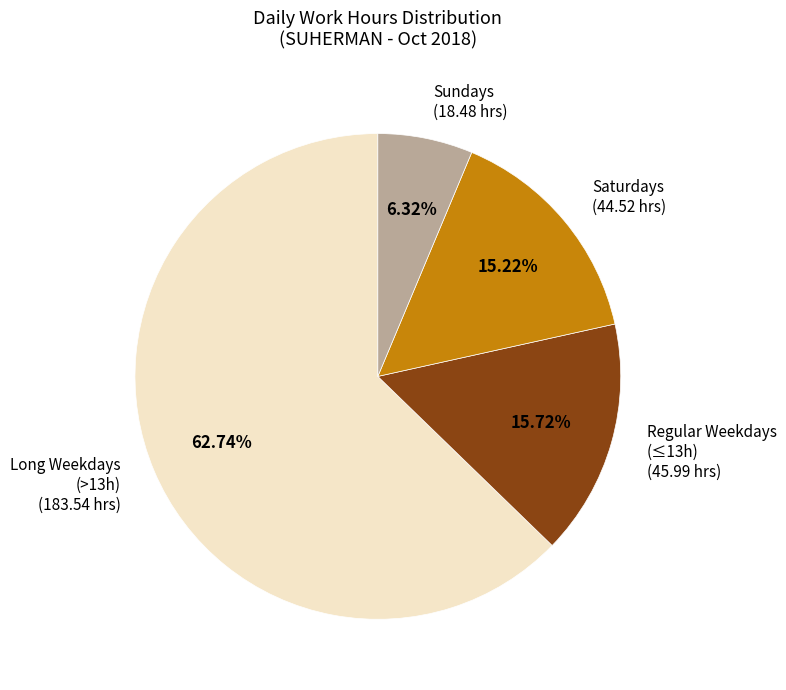

Rank the categories by value from highest to lowest.

Long Weekdays (>13h) (183.54 hrs), Regular Weekdays (≤13h) (45.99 hrs), Saturdays (44.52 hrs), Sundays (18.48 hrs)